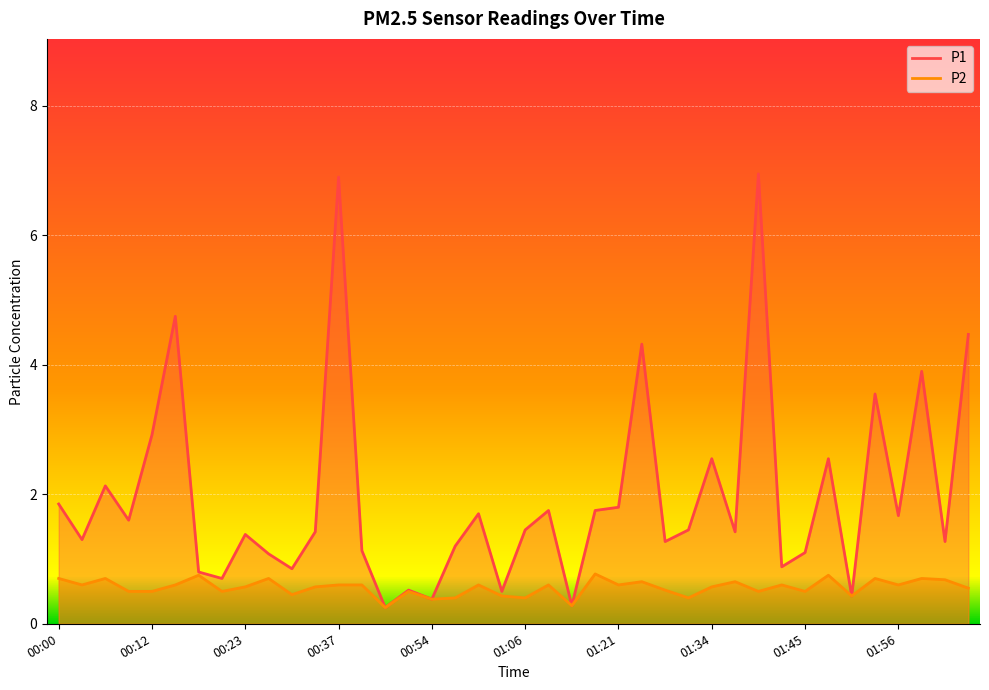

In P2, how many points are higher than both neighbors (excluding endpoints)?

13